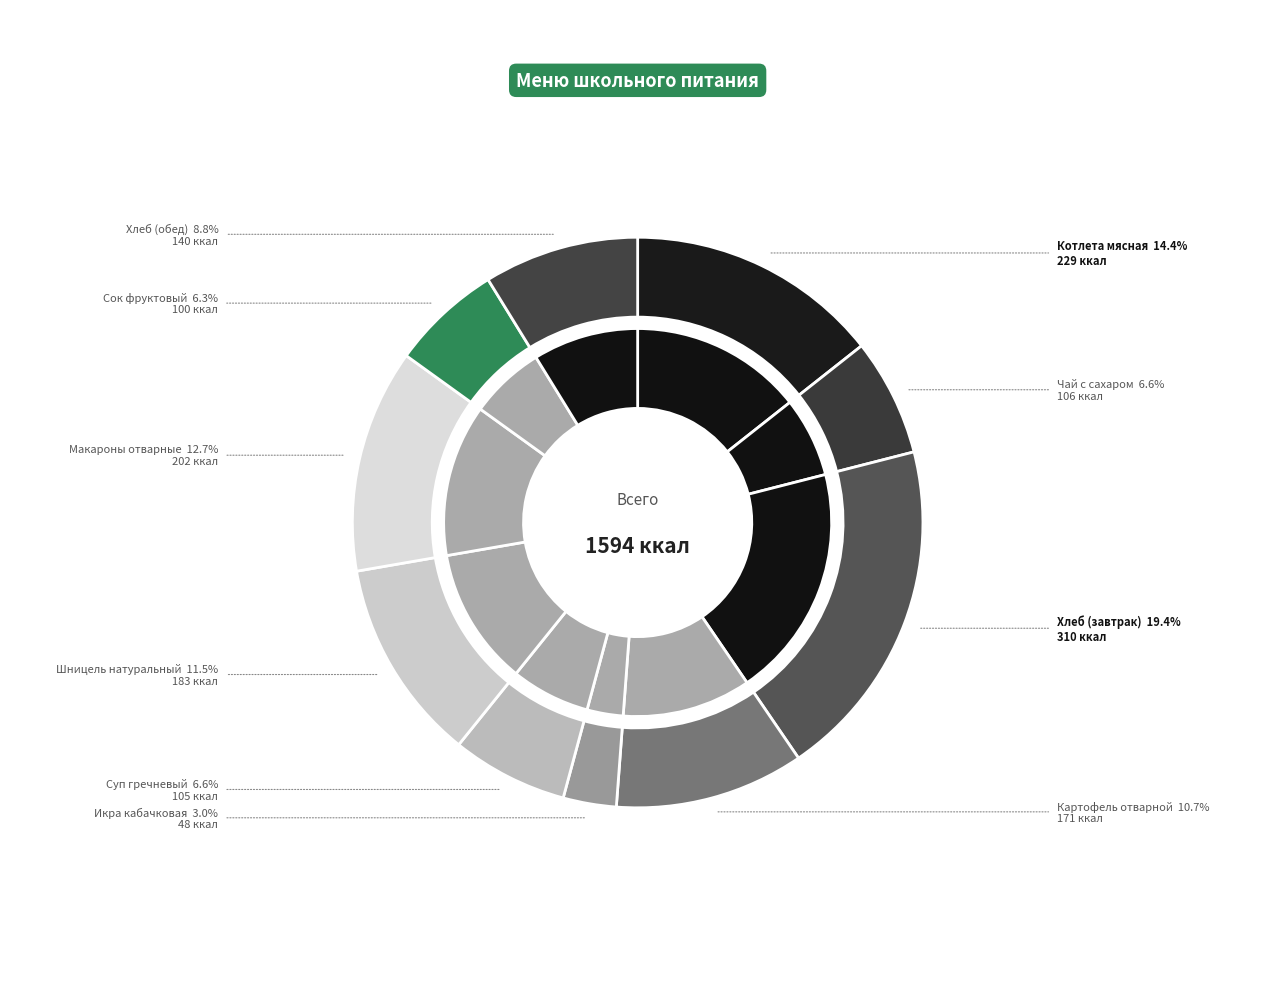

What portion of the pie excludes Хлеб (завтрак)?

80.6%